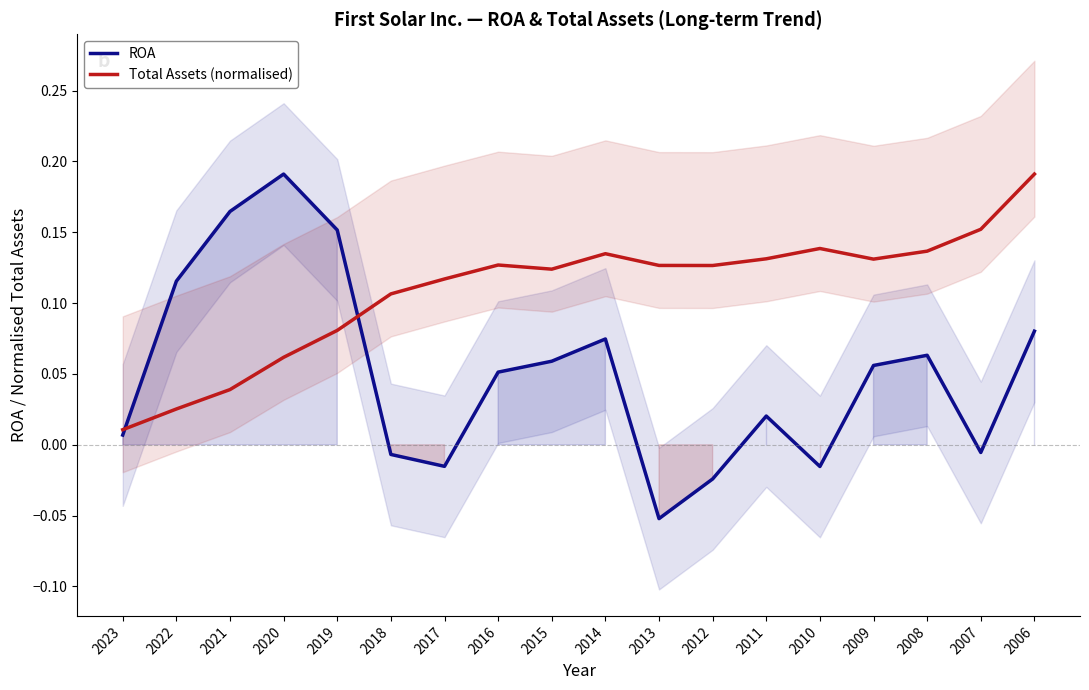

List the labels in order of ROA value, largest first.

2020, 2021, 2019, 2022, 2006, 2014, 2008, 2015, 2009, 2016, 2011, 2023, 2007, 2018, 2017, 2010, 2012, 2013